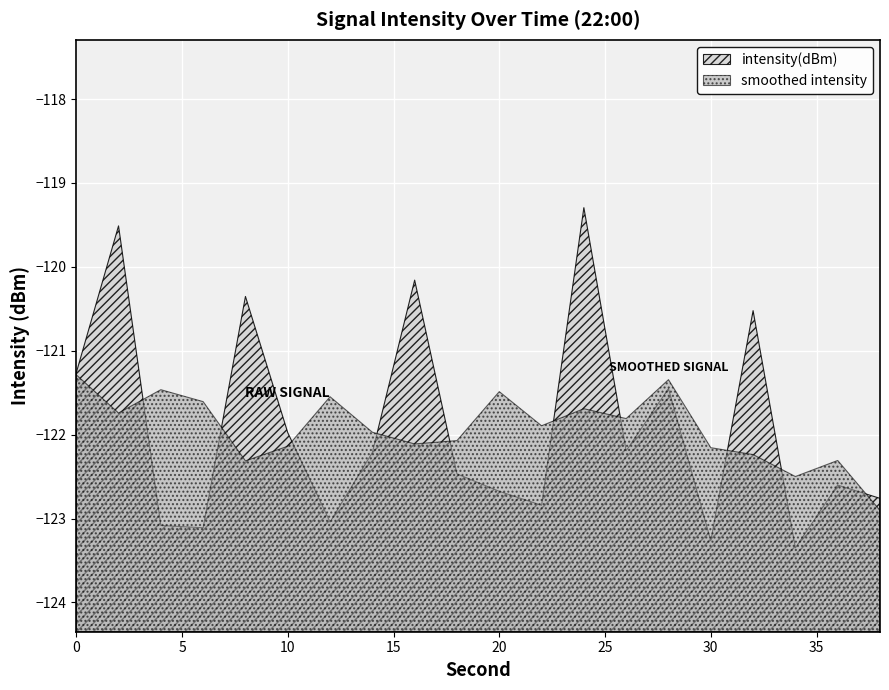

Is it true that the value at 18 is -71.1?

False